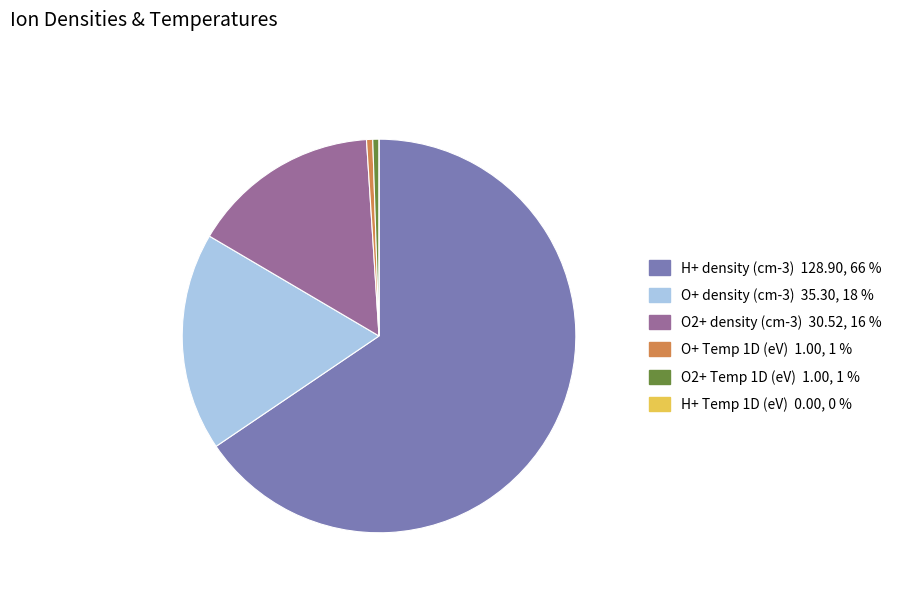

Is it true that H+ density (cm-3) is 66% of the pie?

True